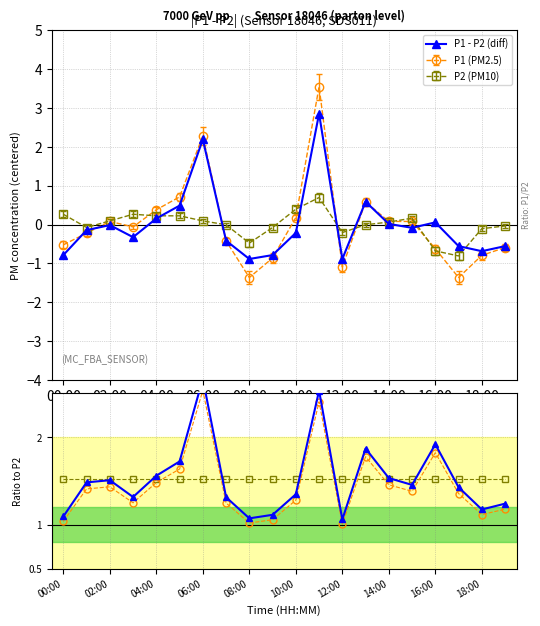

Is it true that P1 (PM2.5) equals -1.1 at 12:00?

True